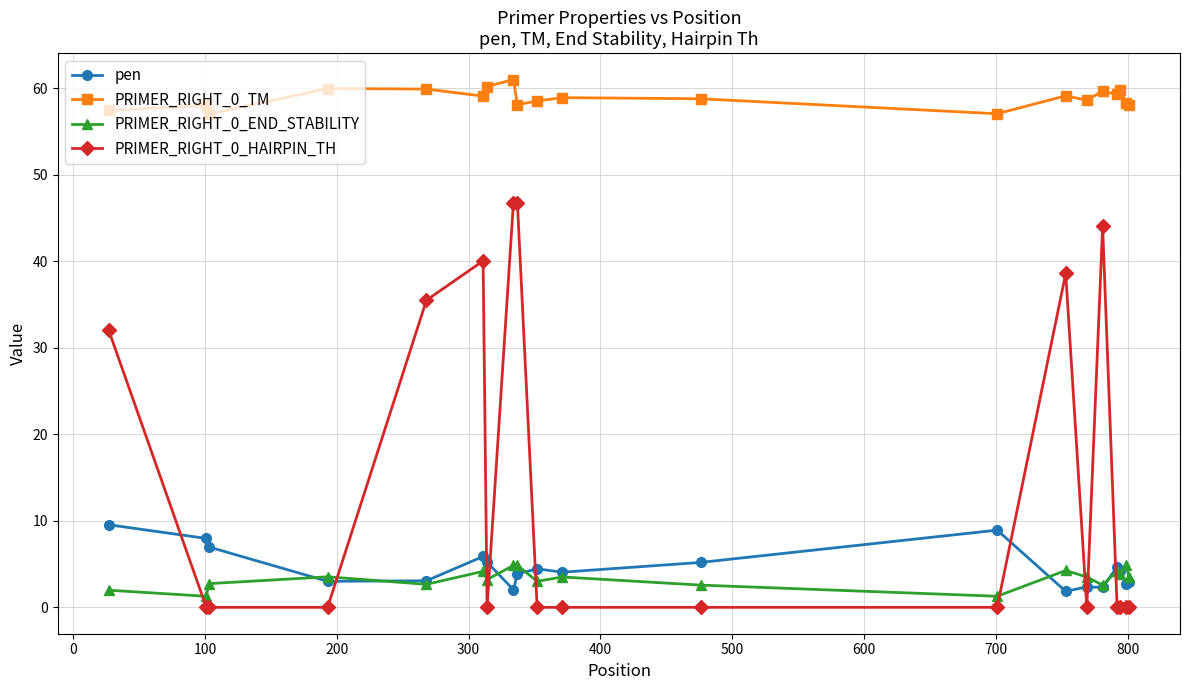

What is the difference between the second highest and minimum values in the PRIMER_RIGHT_0_END_STABILITY series?

3.6